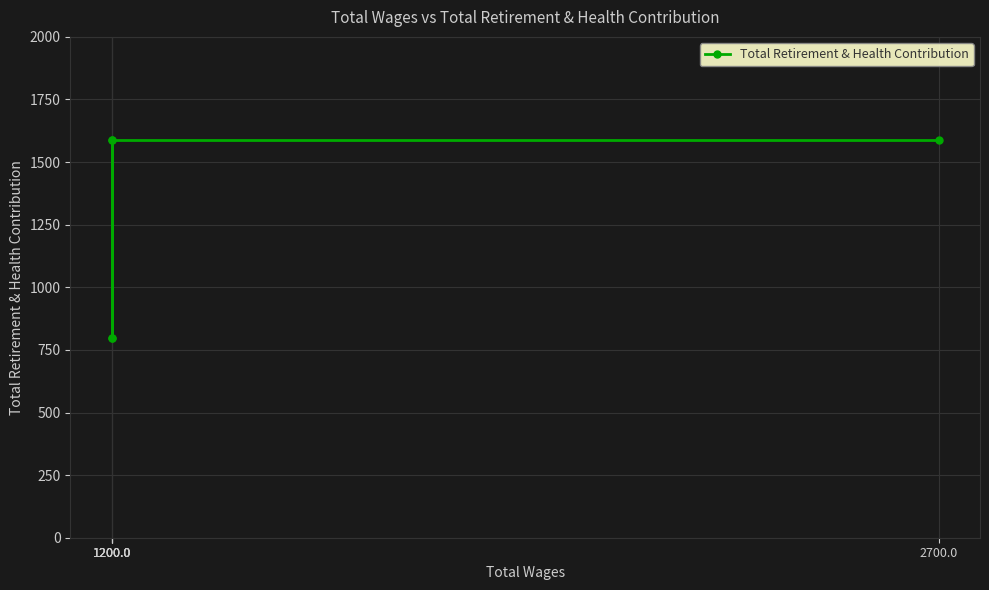

How many lines are shown in the chart?

1